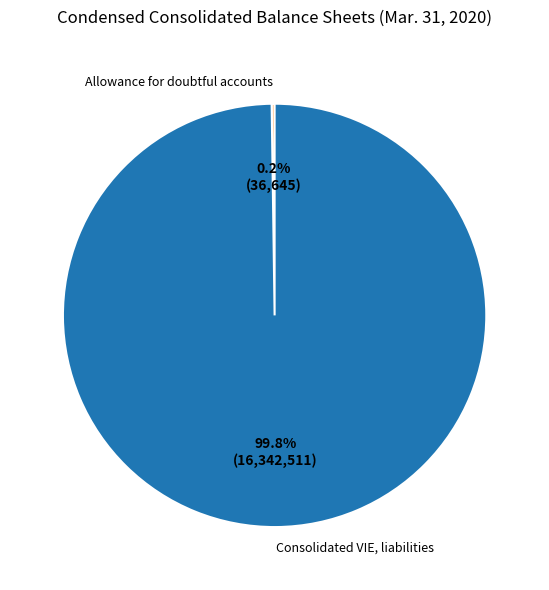

Is Consolidated VIE, liabilities the majority of the pie?

Yes